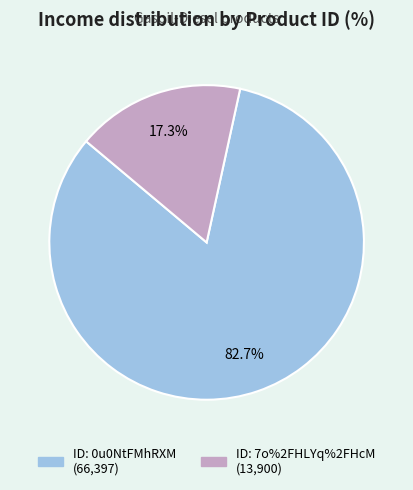

Is there any slice that represents more than half of the pie?

Yes